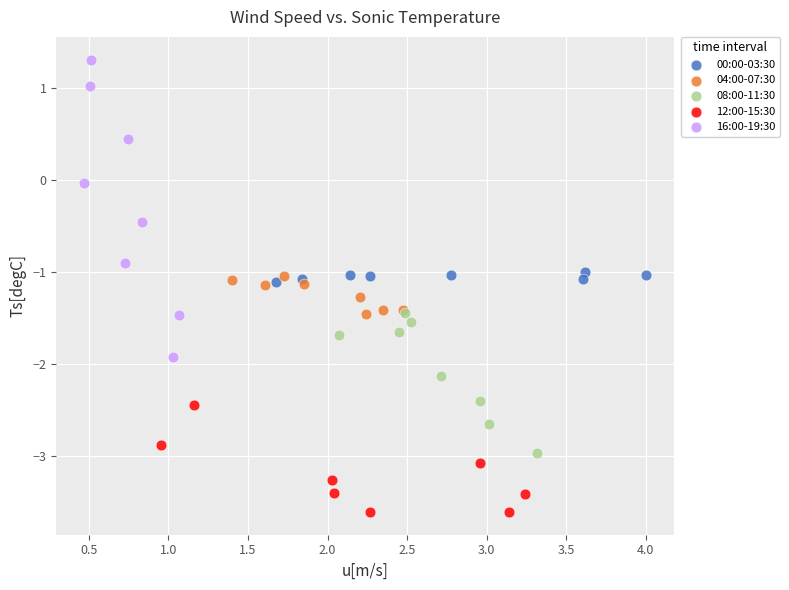

Which series has the widest spread of Y values?

16:00-19:30